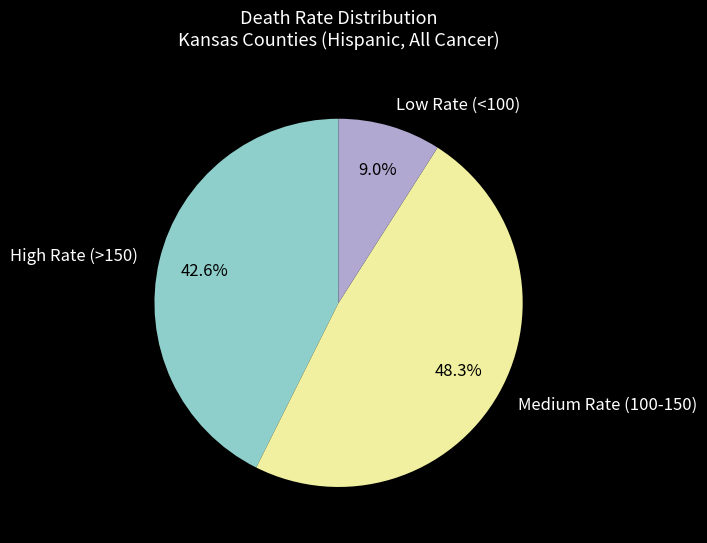

What is the largest slice in the pie chart?

Medium Rate (100-150)